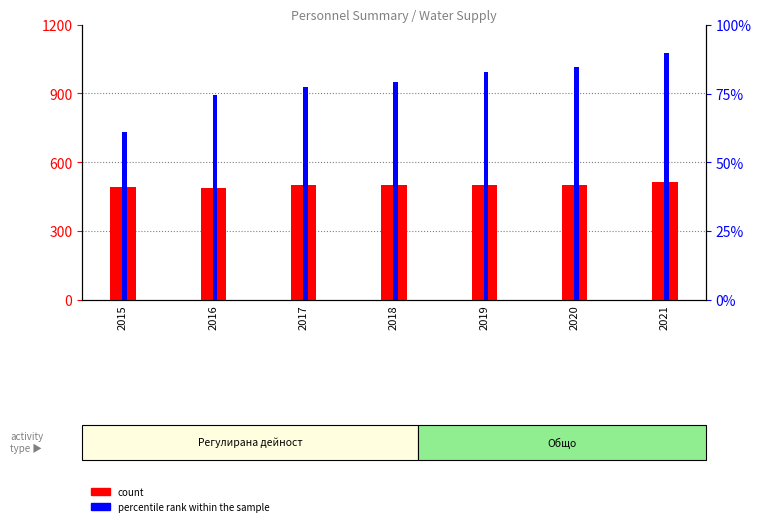

Which category has the lowest value in the count series?

2016